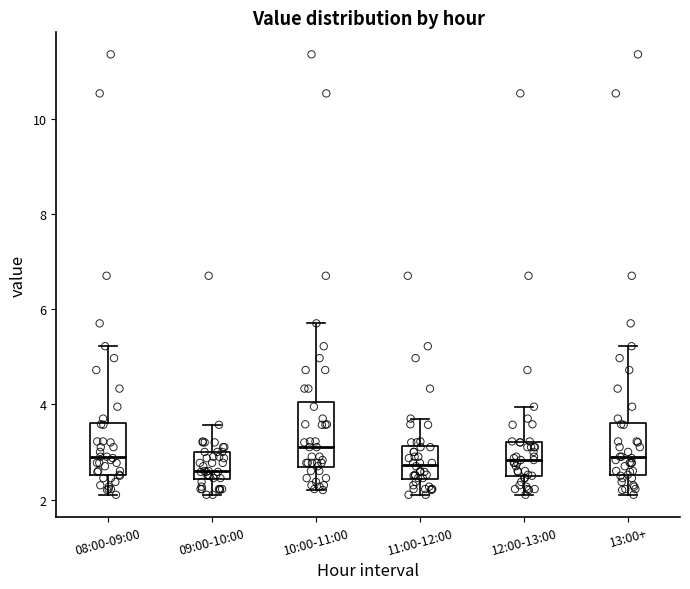

Reading left to right, transcribe this box plot: for each box, give where its median line is, the range the box spans, and where its two whiskers end, as read against the y-axis. The values are not printed on the chart, so give them approximately, as read against the axis.

08:00-09:00: median 2.8, box 2.6 to 3.6, whiskers 2.2 to 5.2
09:00-10:00: median 2.6, box 2.4 to 3.0, whiskers 2.2 to 3.6
10:00-11:00: median 3.2, box 2.6 to 4.0, whiskers 2.2 to 5.8
11:00-12:00: median 2.8, box 2.4 to 3.2, whiskers 2.2 to 3.8
12:00-13:00: median 2.8, box 2.4 to 3.2, whiskers 2.2 to 4.0
13:00+: median 2.8, box 2.6 to 3.6, whiskers 2.2 to 5.2